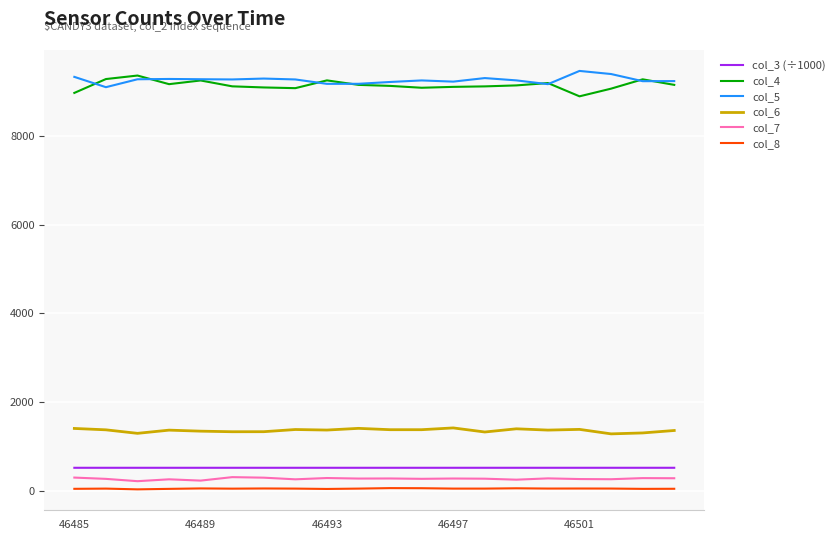

What is the minimum value for col_3 (÷1000)?

524.5